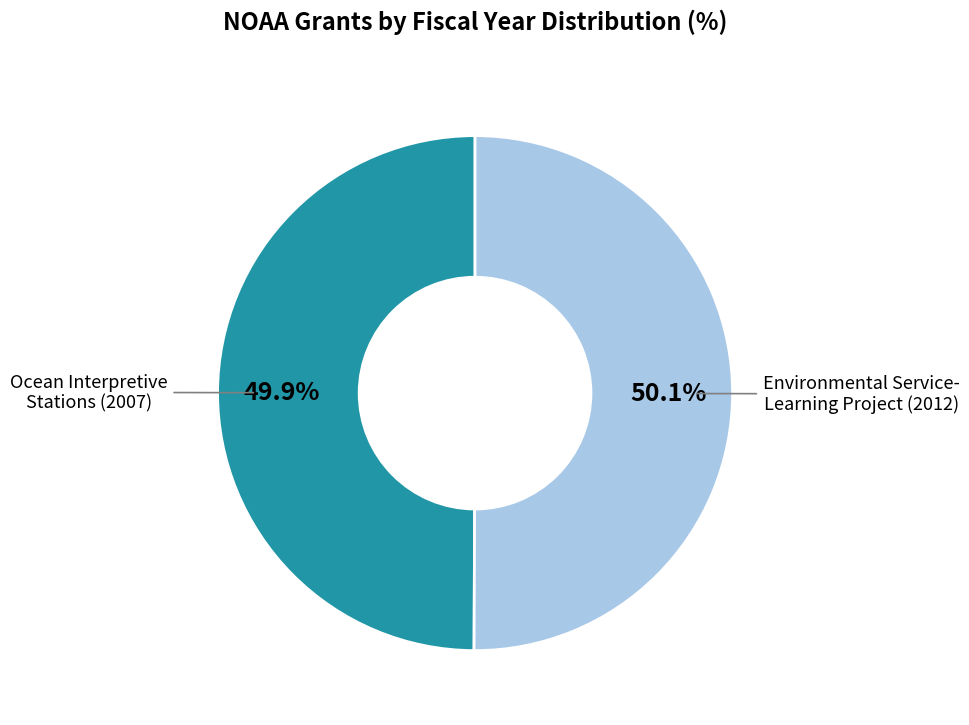

Is there a majority slice in this chart?

Yes